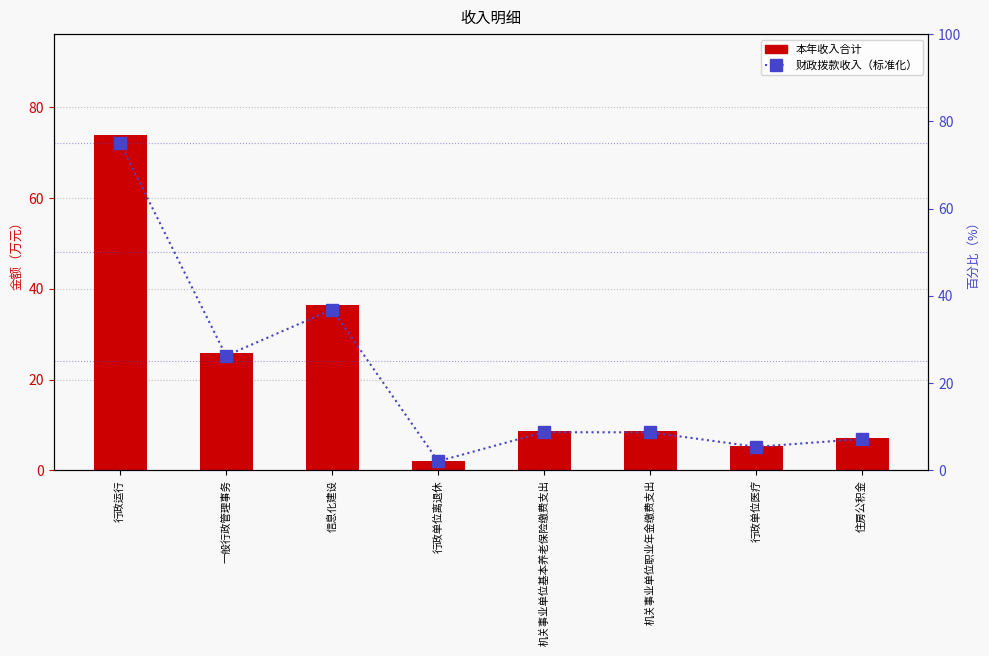

Reading left to right, extract all data points from this chart.

本年收入合计: 74.0	25.9	36.4	2.0	8.6	8.6	5.3	7.1
财政拨款收入（标准化）: 75.0	26.3	36.9	2.1	8.7	8.7	5.4	7.2